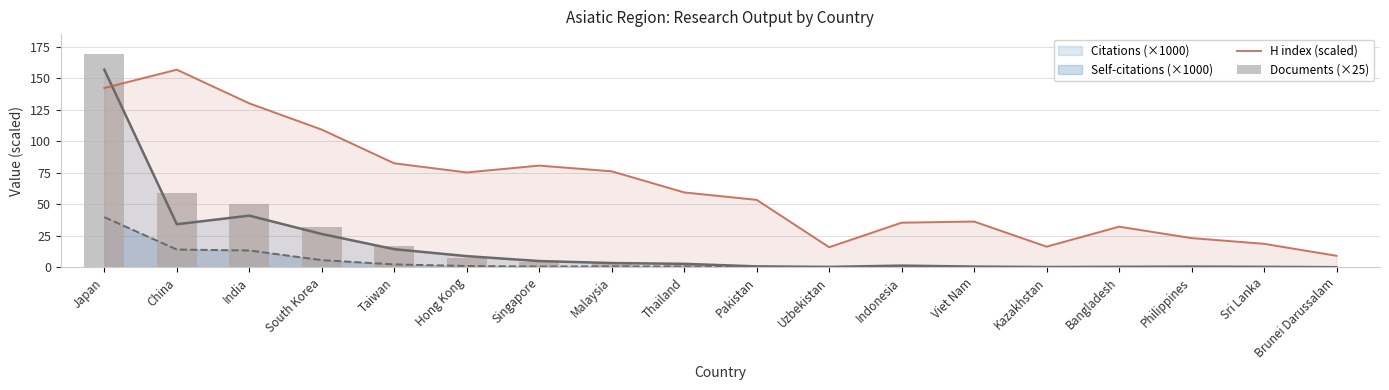

At which label does Citations (×1000) reach its peak?

Japan